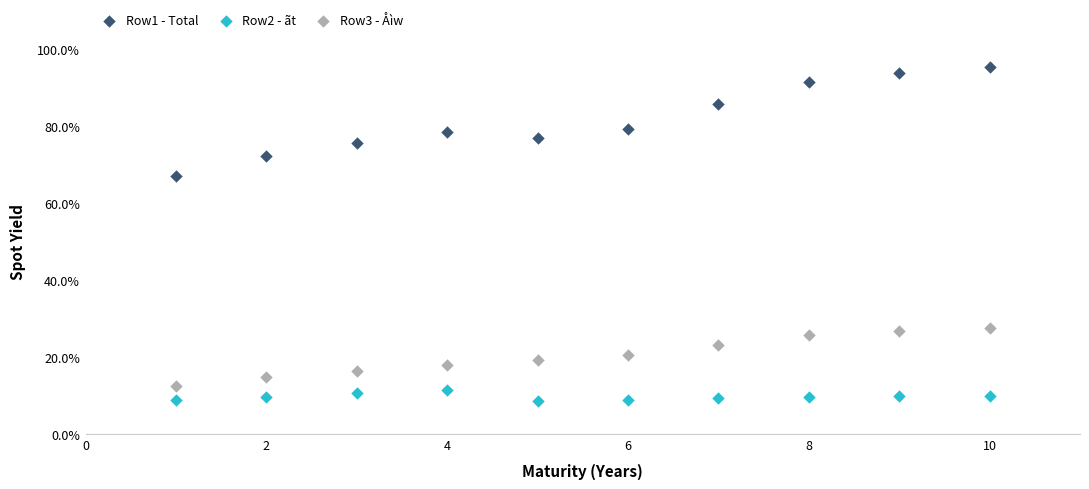

Which series reaches the minimum Y coordinate?

Row2 - ãt